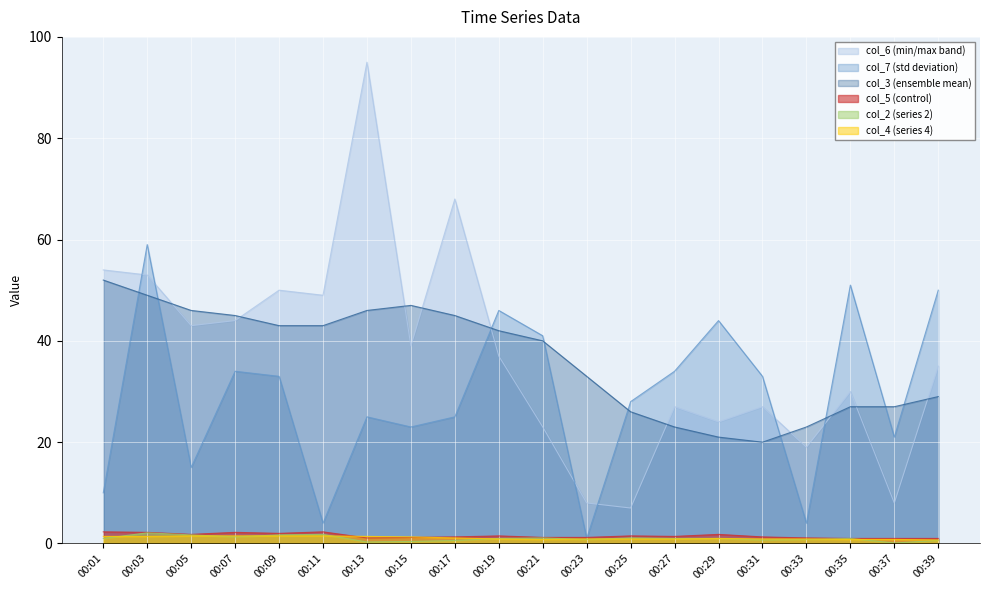

Which series has the largest total across all categories?

col_6